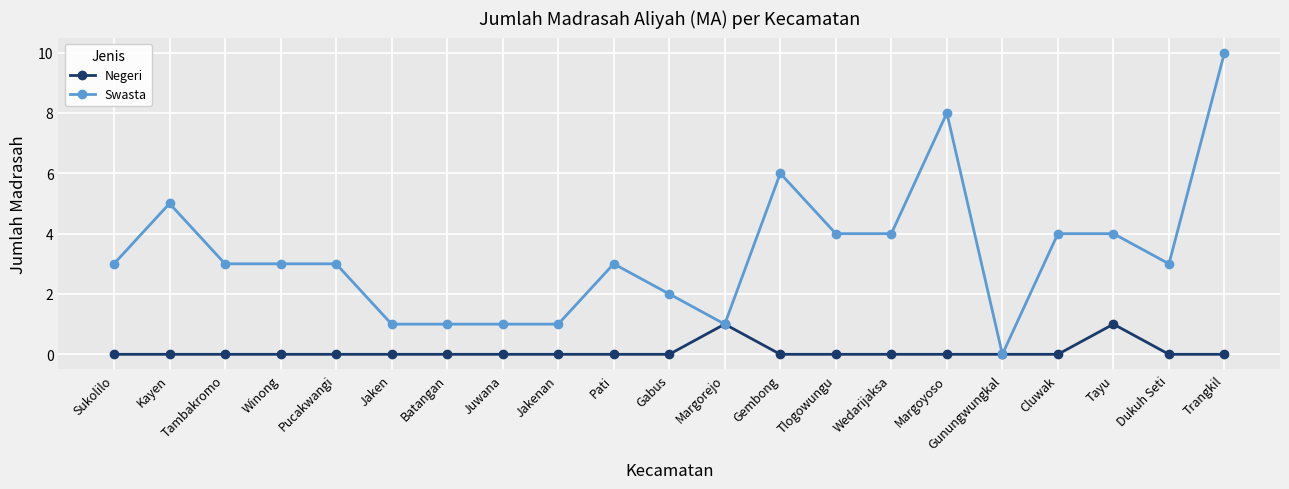

List the series in order of their overall mean, highest first.

Swasta, Negeri